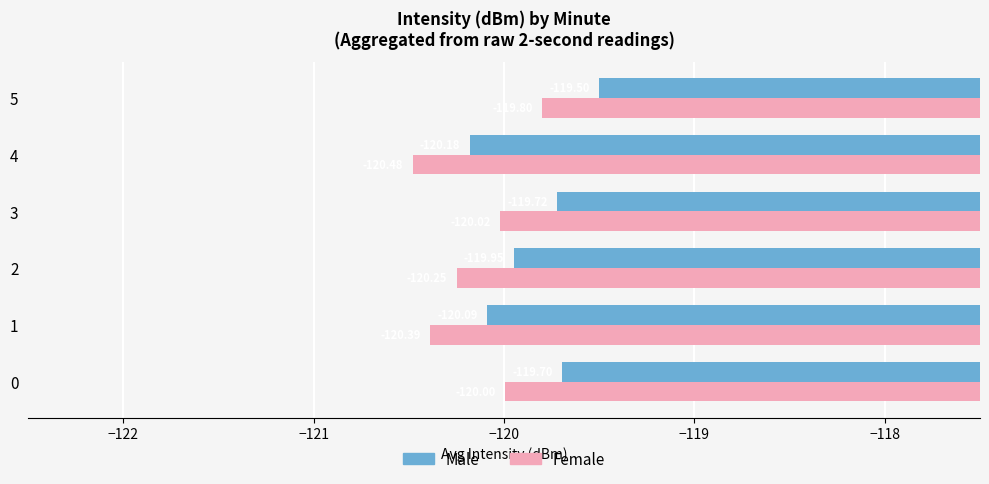

List the series in order of their peak value, lowest first.

Female, Male